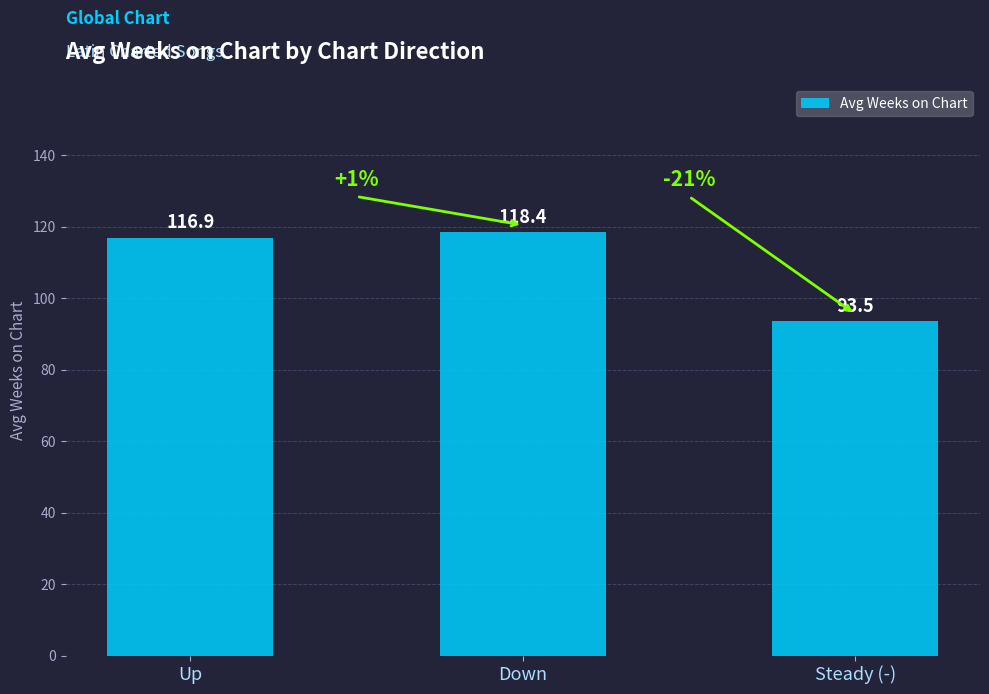

List the labels in order of value, smallest first.

Steady (-), Up, Down